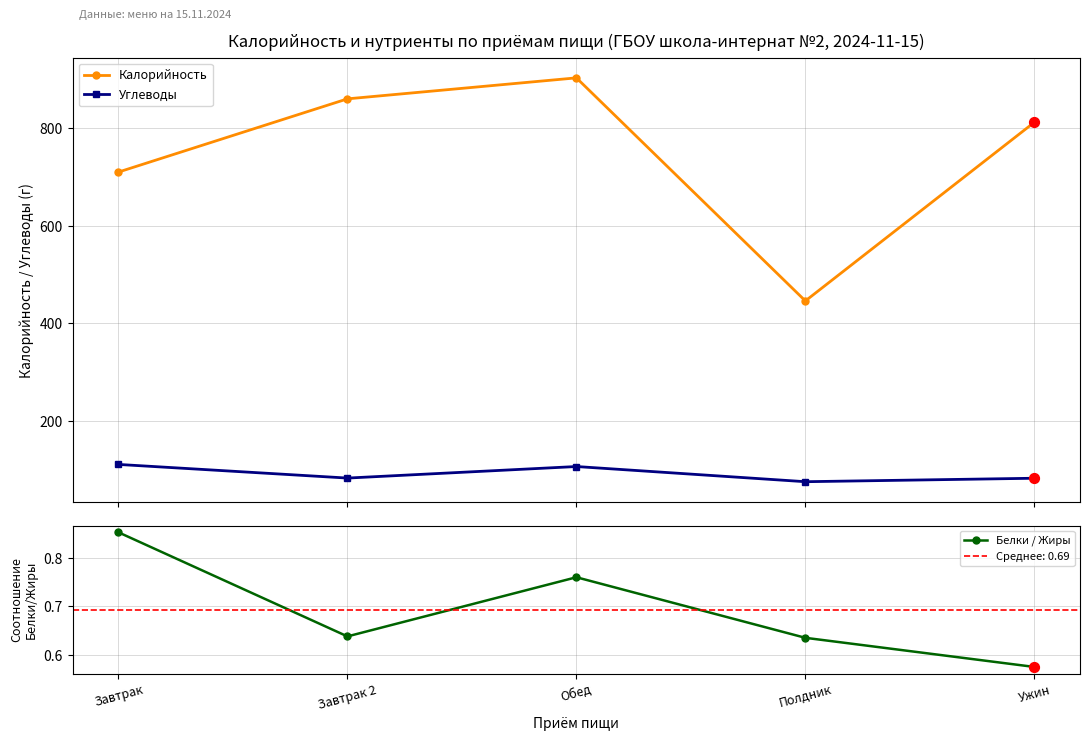

Which series reaches the minimum Y coordinate?

Белки / Жиры